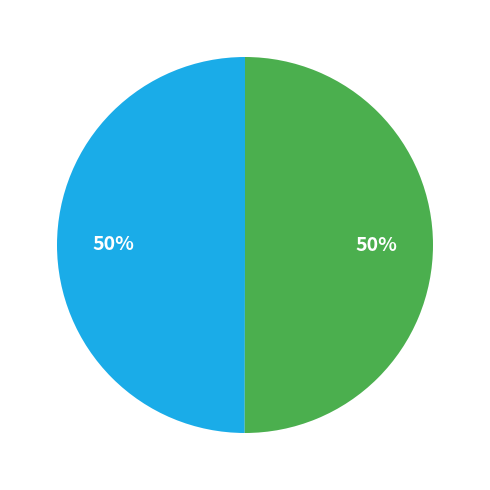

To the nearest percent, what is the average slice percentage?

50%